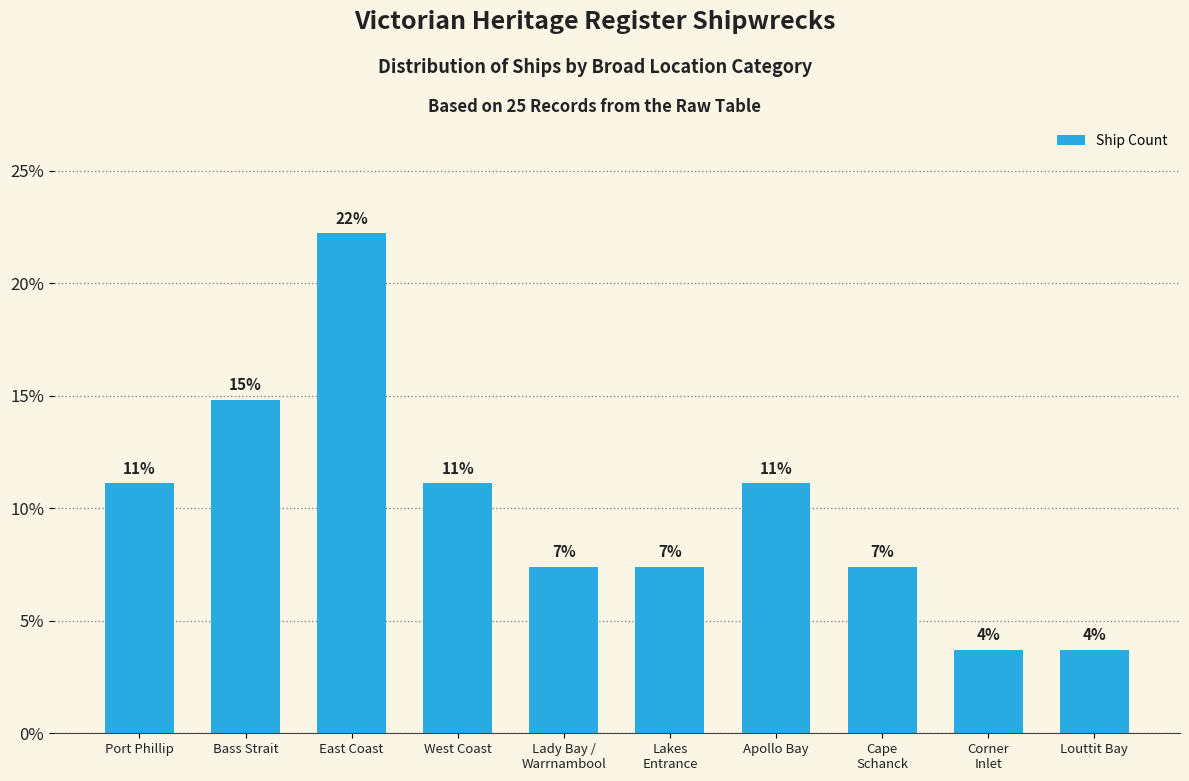

What is the change in value from Bass Strait to Lakes
Entrance?

-7.4